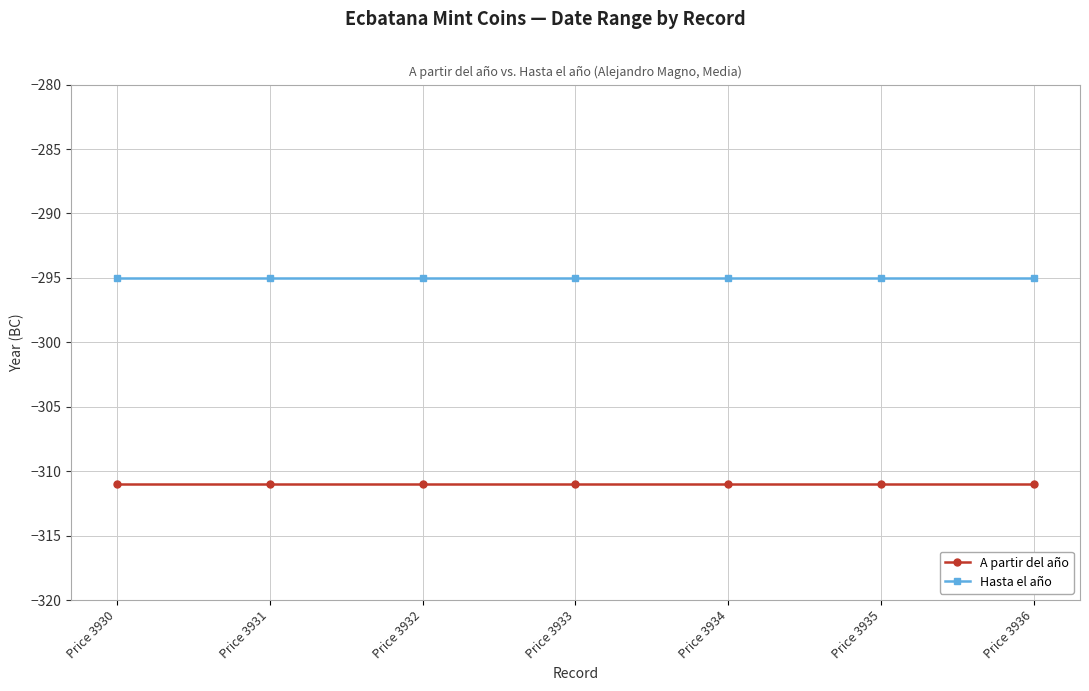

Read the Hasta el año value at Price 3931.

-295